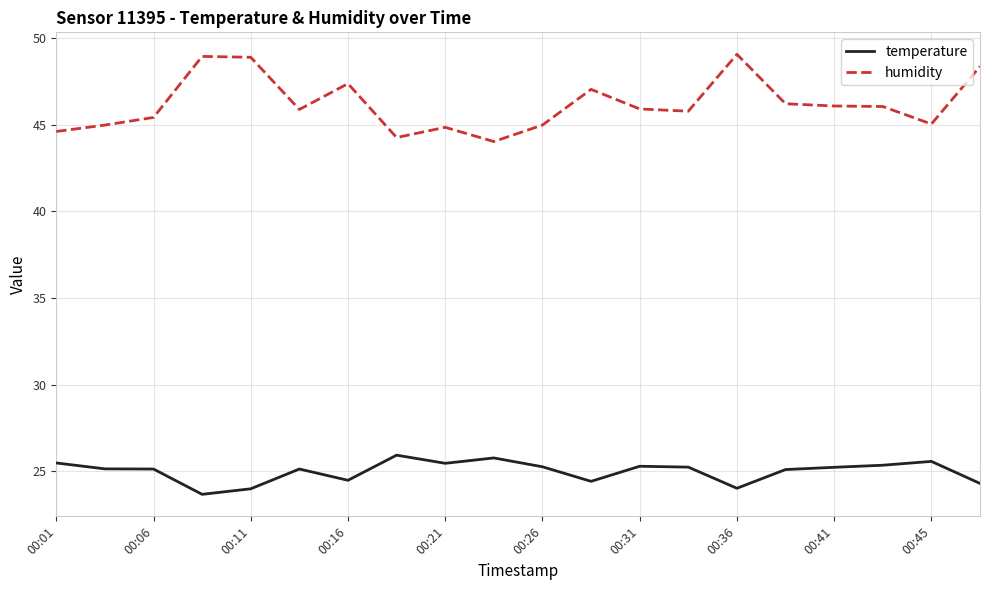

List the series in order of their overall mean, highest first.

humidity, temperature